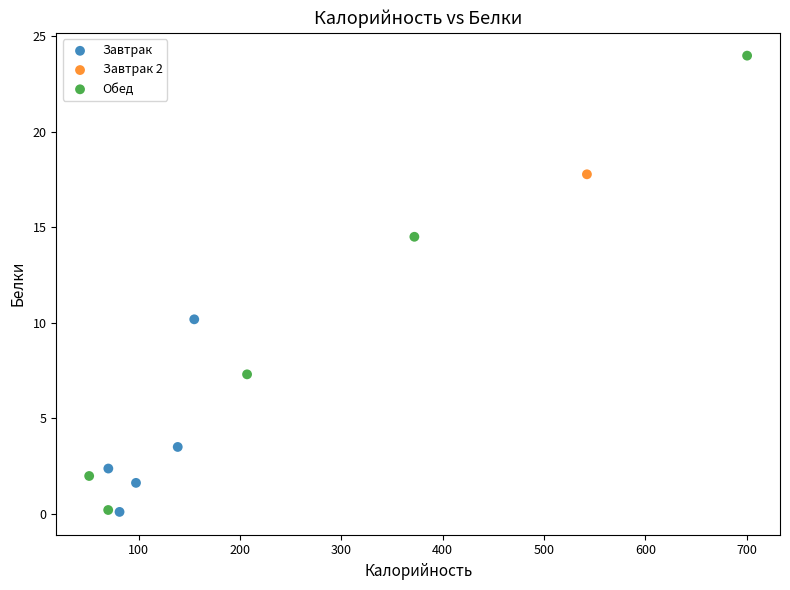

Which series contains the highest Y value?

Обед